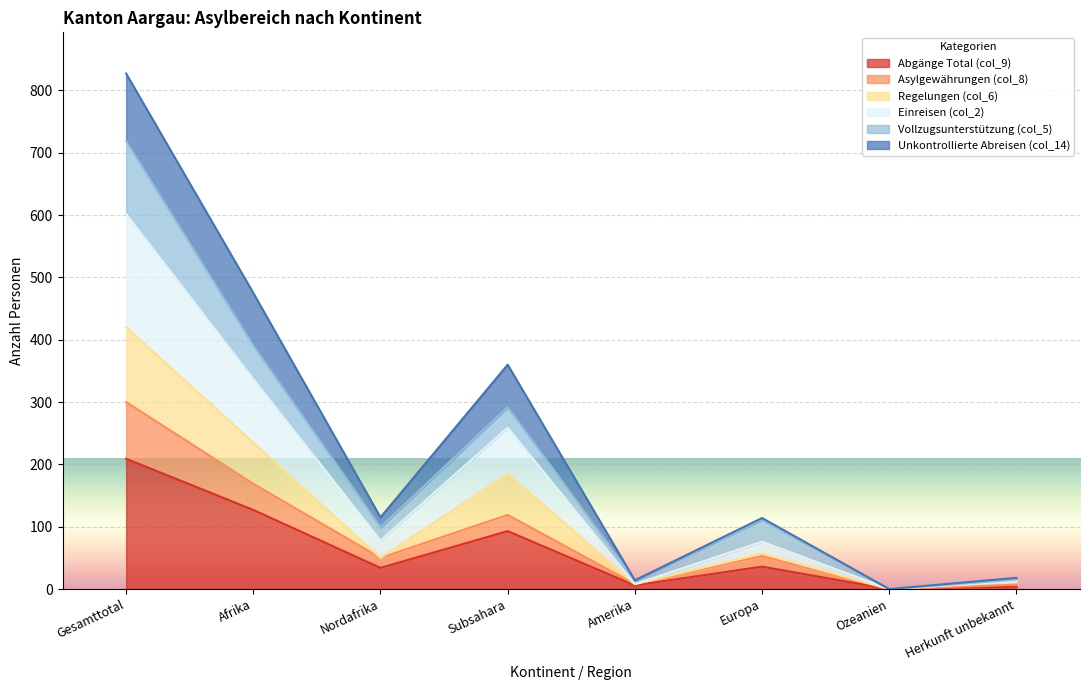

Is it true that Abgänge Total (col_9) equals -121 at Ozeanien?

False